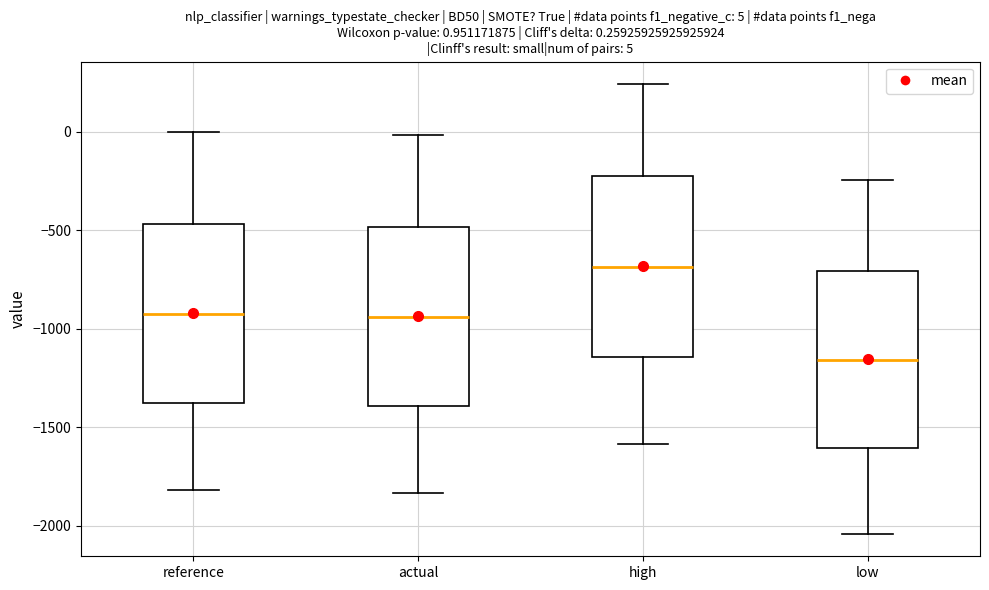

Which box has the highest median line?

high